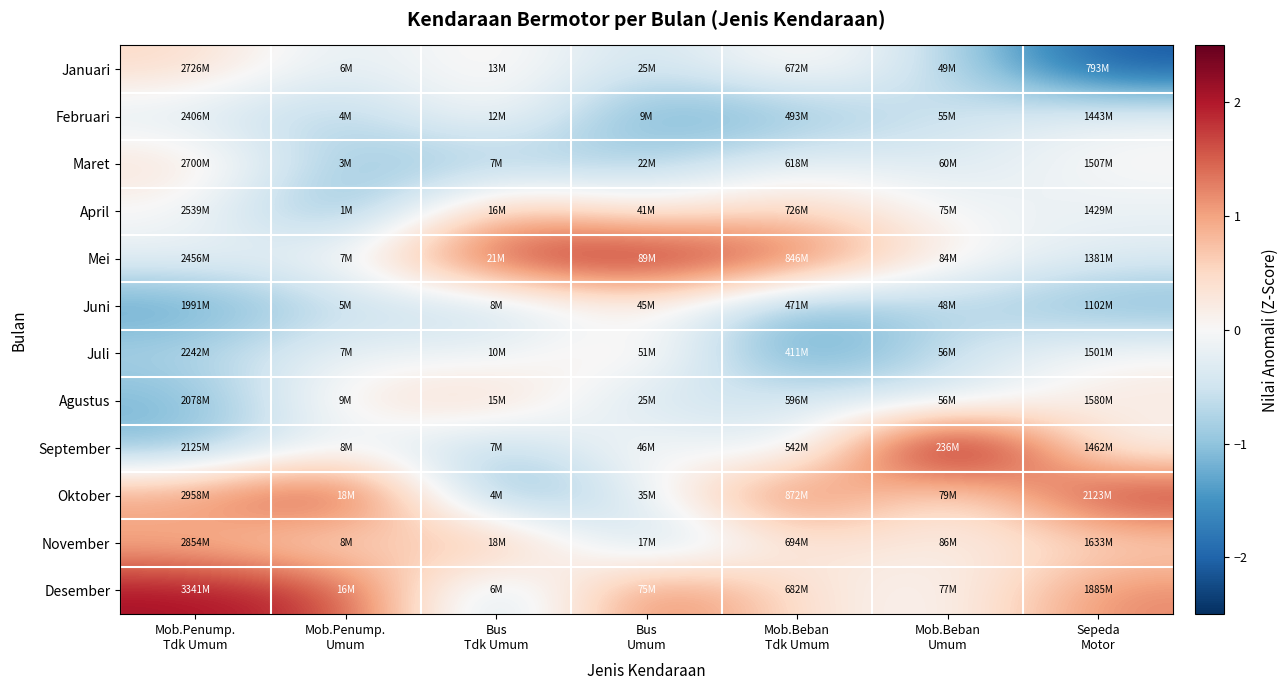

At Sepeda Motor, list the series in order from largest to smallest.

Oktober, Desember, November, Agustus, Maret, Juli, September, Februari, April, Mei, Juni, Januari